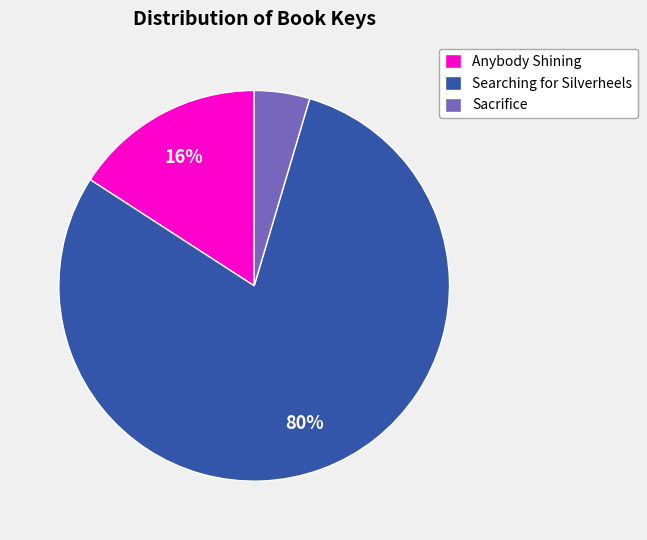

What is the ratio of the value at Searching for Silverheels to the value at Anybody Shining?

5.0